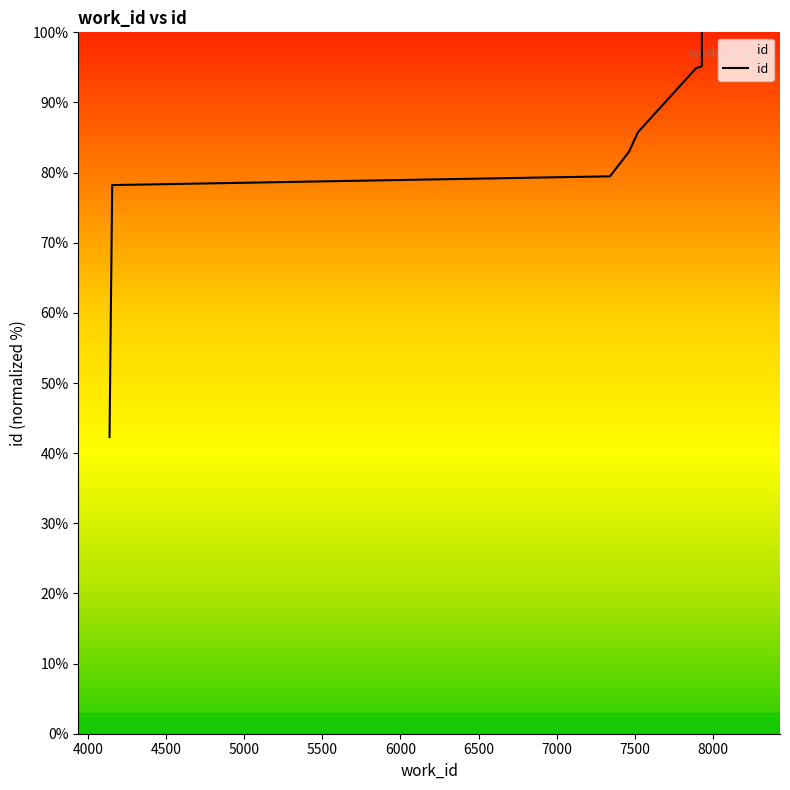

What is the sum of all values?

658.8